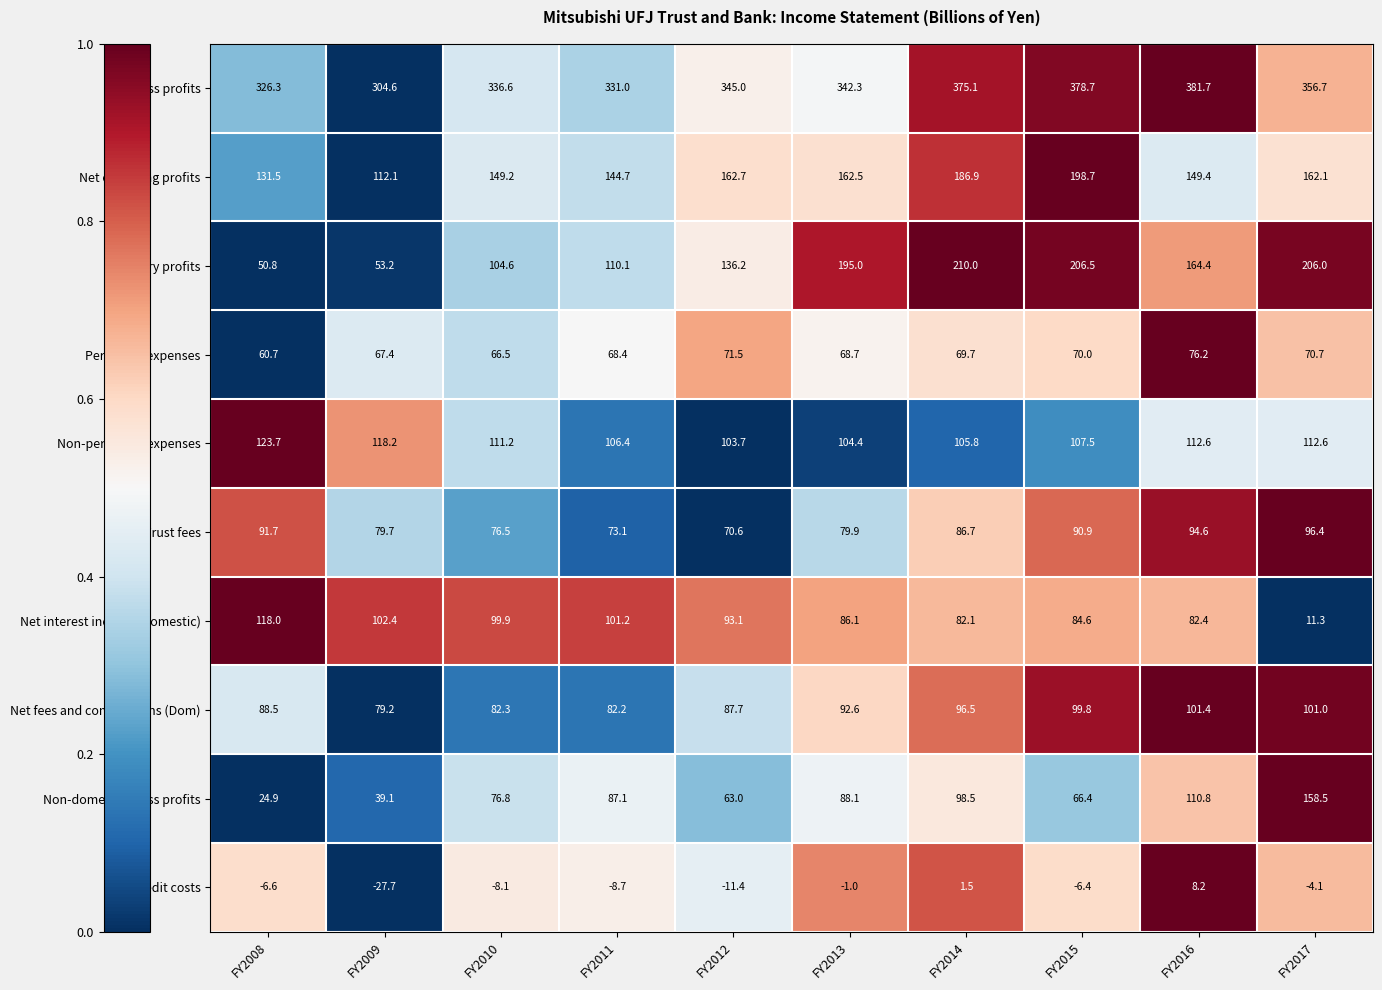

The value of Gross profits at FY2010 is 584.0. True or false?

False